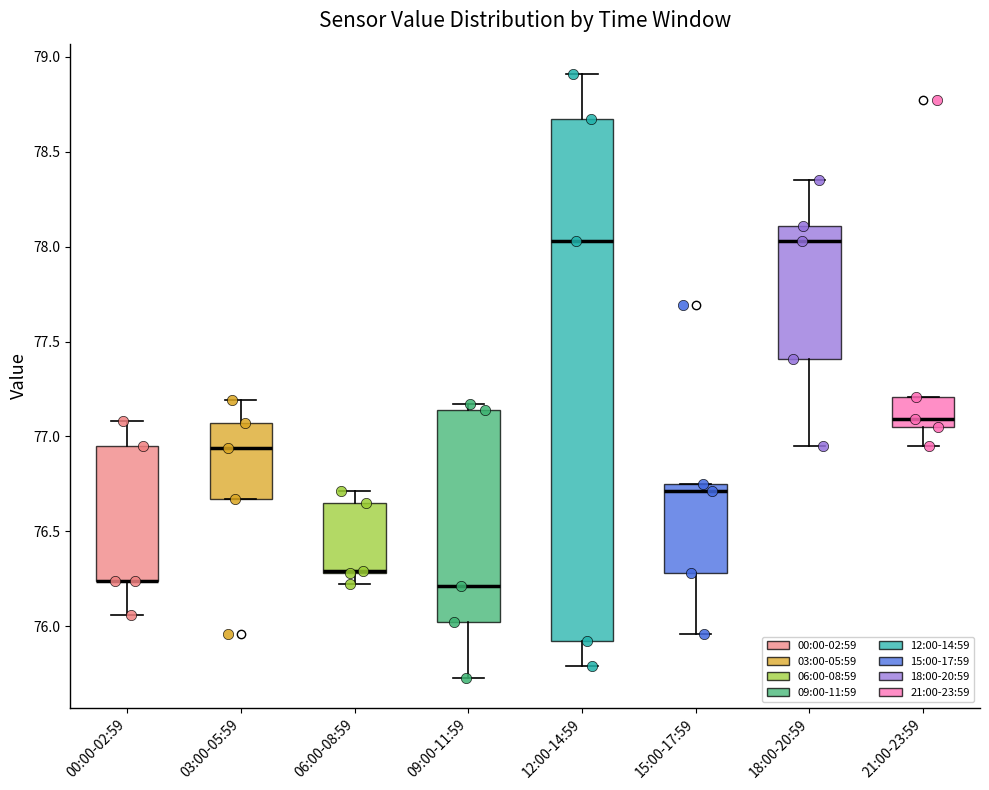

Which box is the tallest, from its lower edge to its upper edge?

12:00-14:59